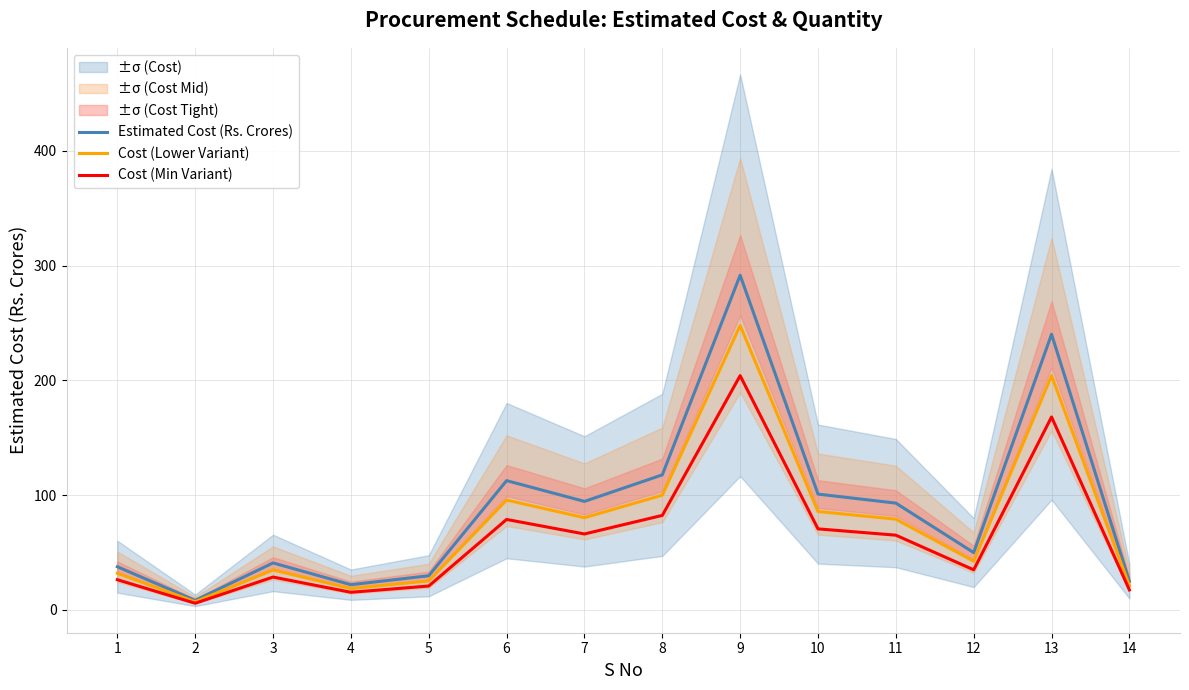

Is this an area chart (filled region under the line)?

No